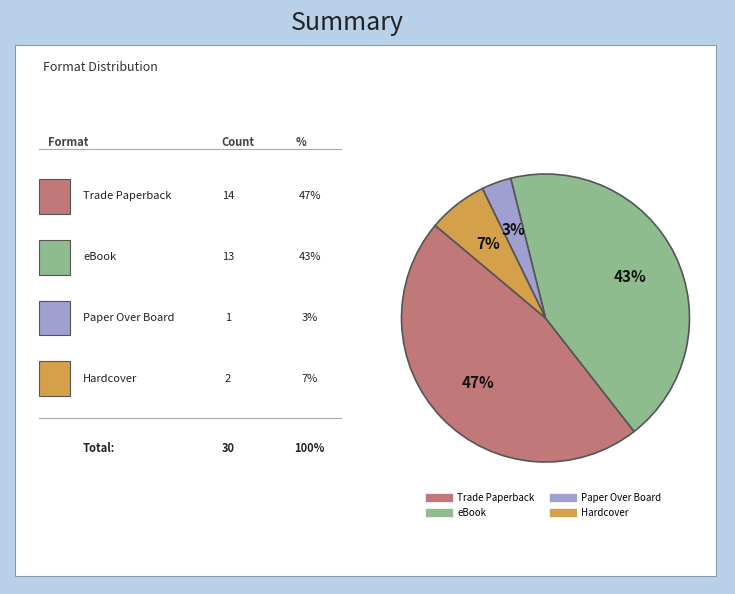

Does eBook represent more than half of the total?

No